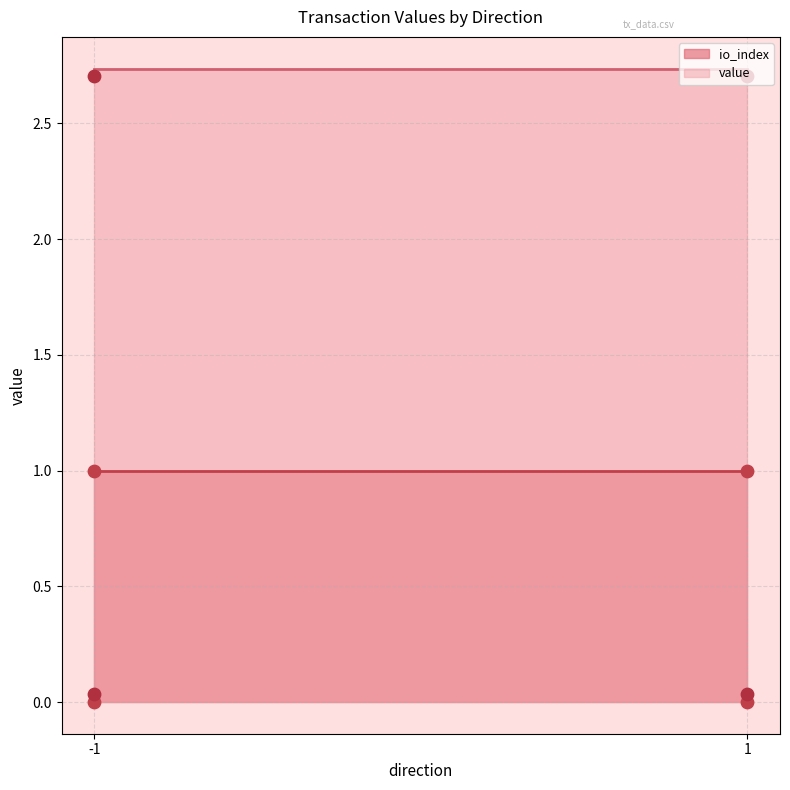

Which series has the widest spread of Y values?

value